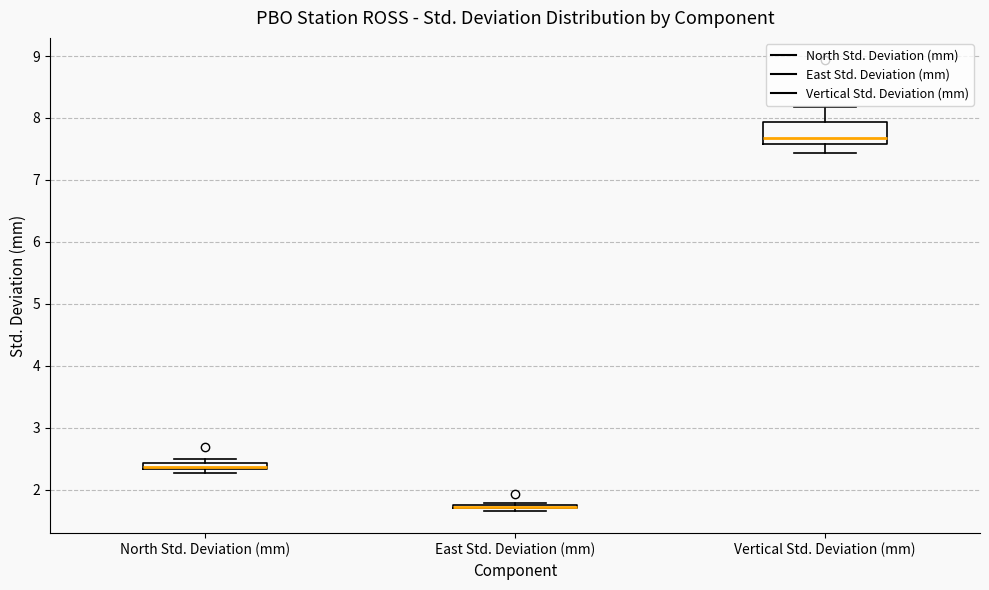

Where does the lower whisker of the box for Vertical Std. Deviation (mm) end on the y-axis? The values are not printed on the chart, so give them approximately, as read against the axis.

7.4